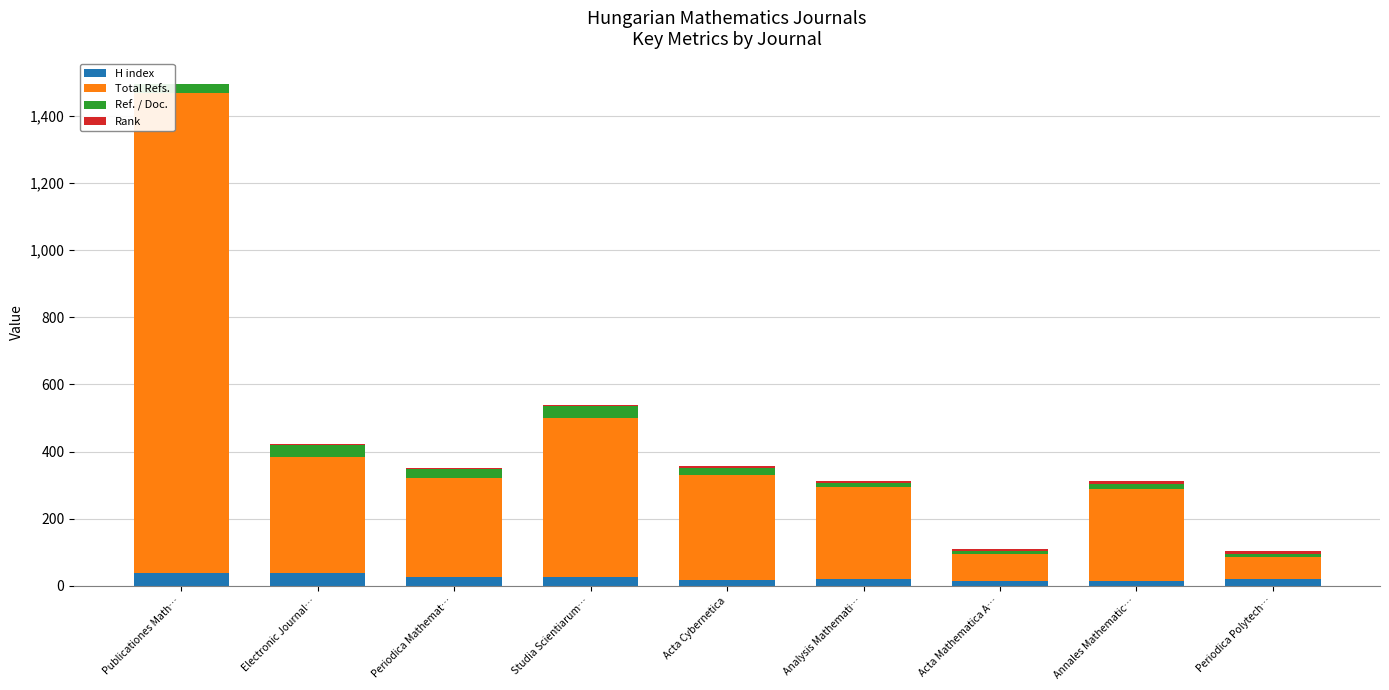

How many data points does each series have?

9